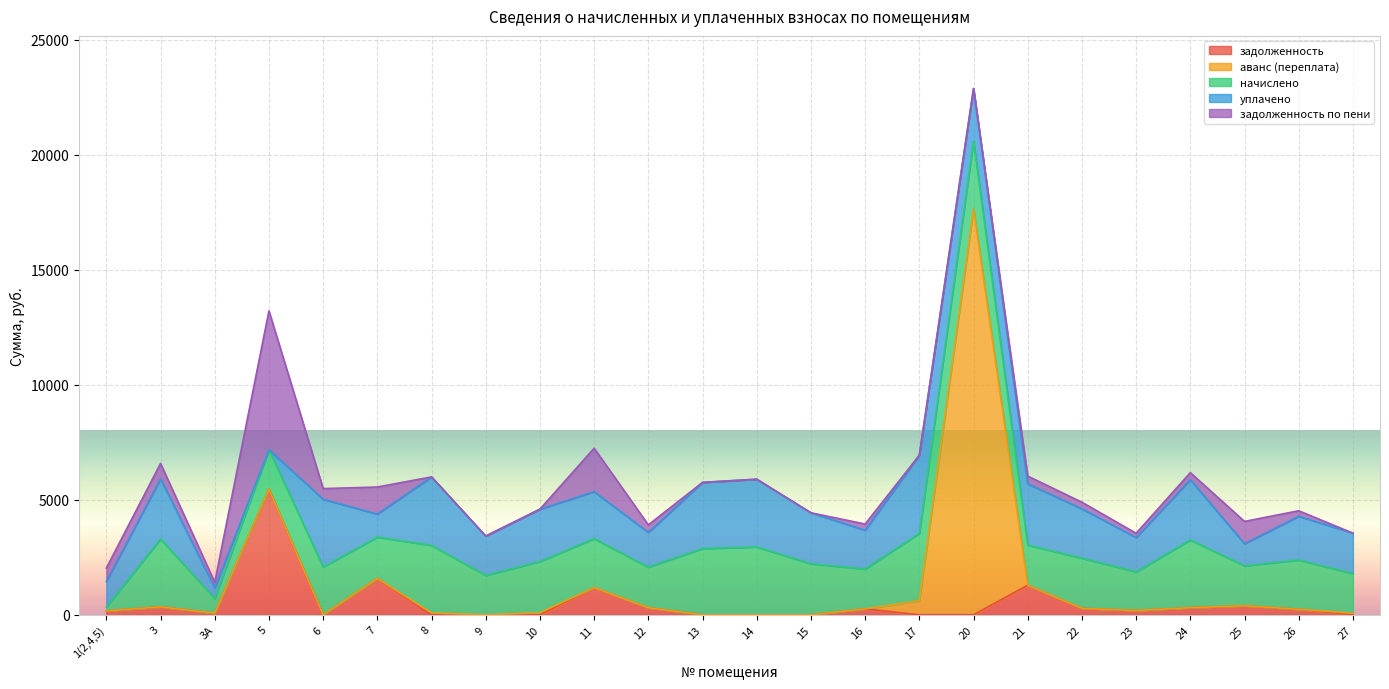

Which series has the largest range (max minus min)?

аванс (переплата)